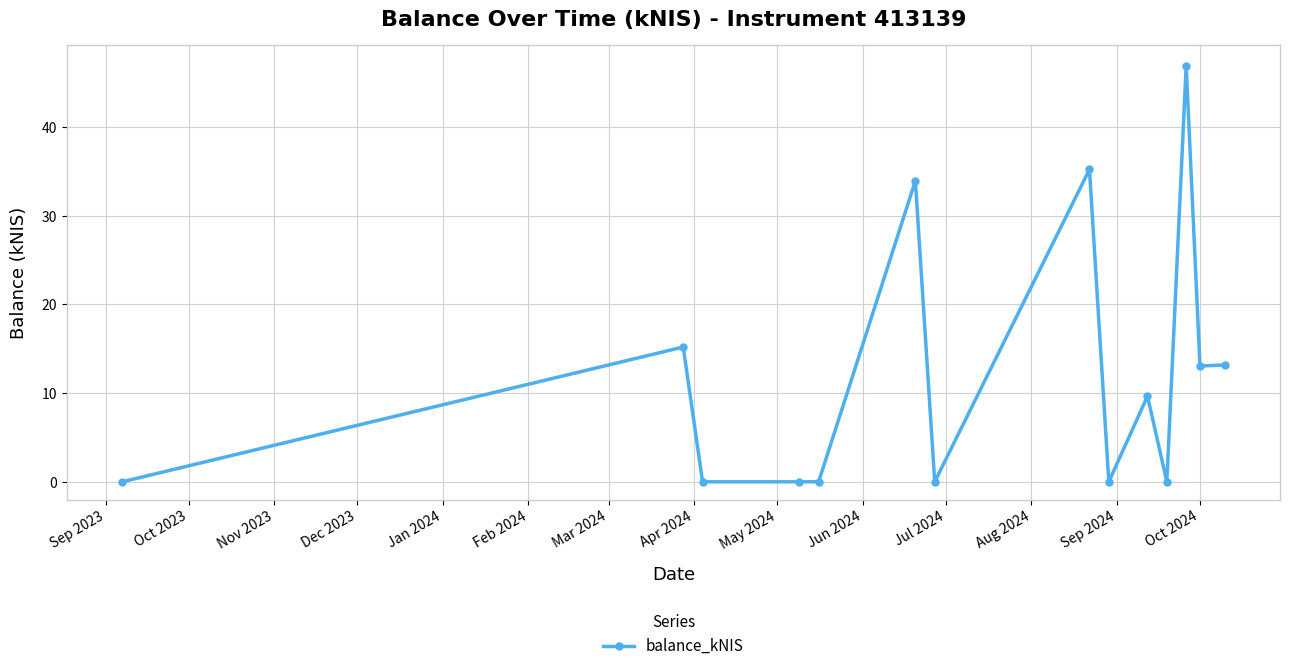

What is the maximum value shown in the chart?

46.9